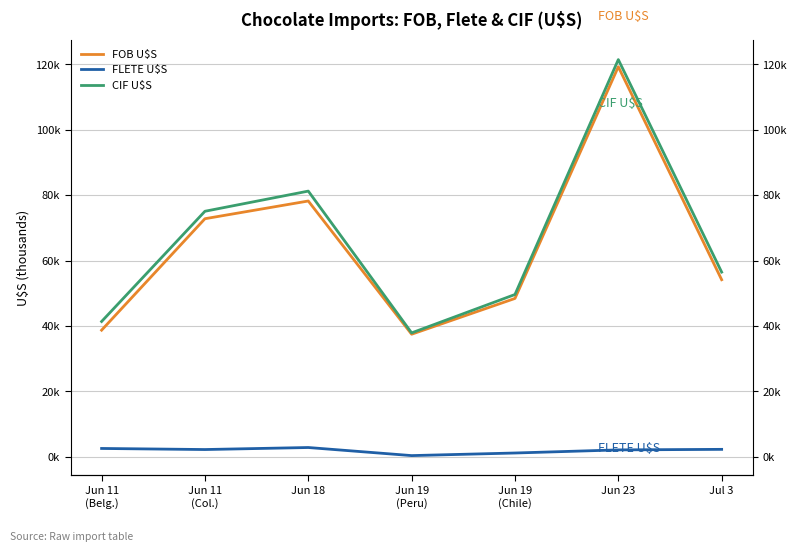

What is the minimum value shown in the chart?

390.0